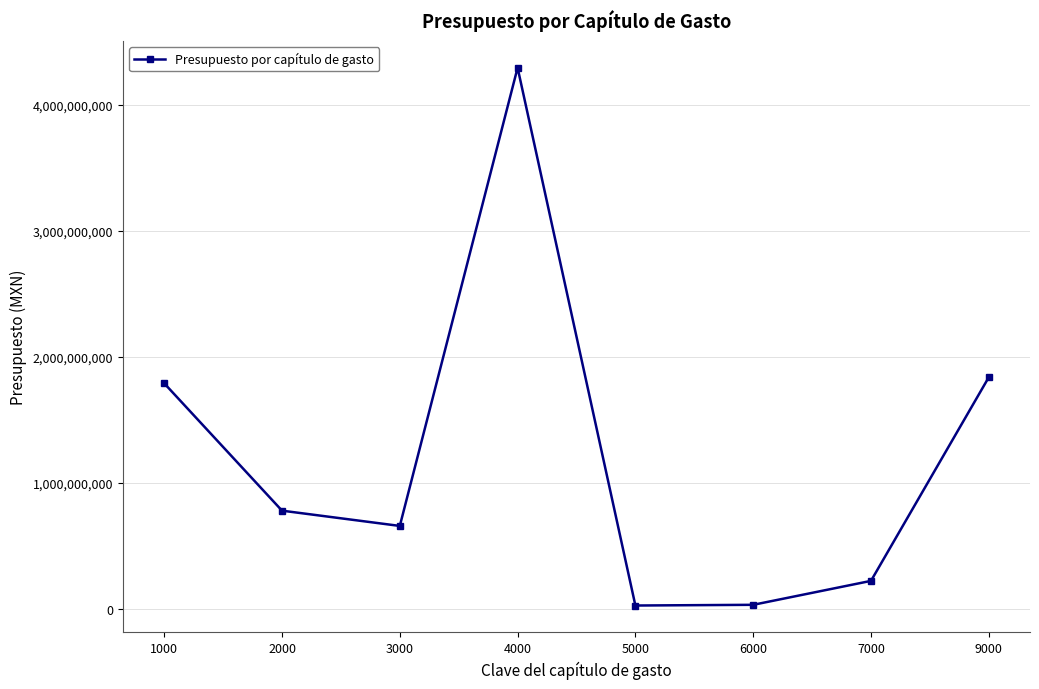

At which category does the chart reach its peak across all series?

4000